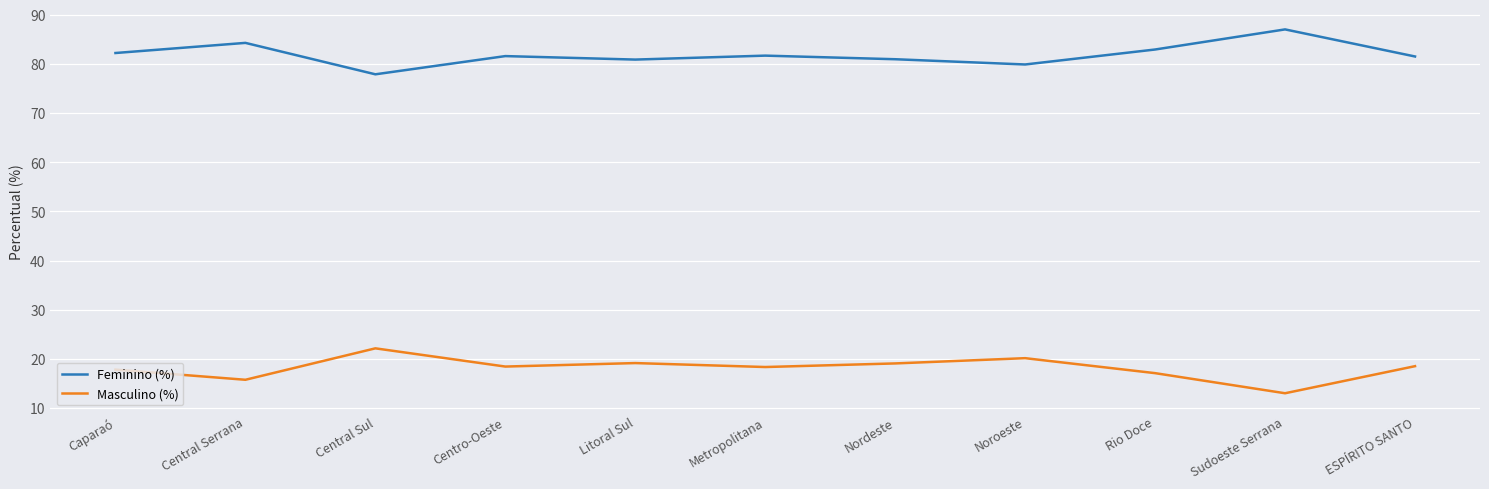

True or false: Masculino (%) and Feminino (%) intersect in this chart.

False